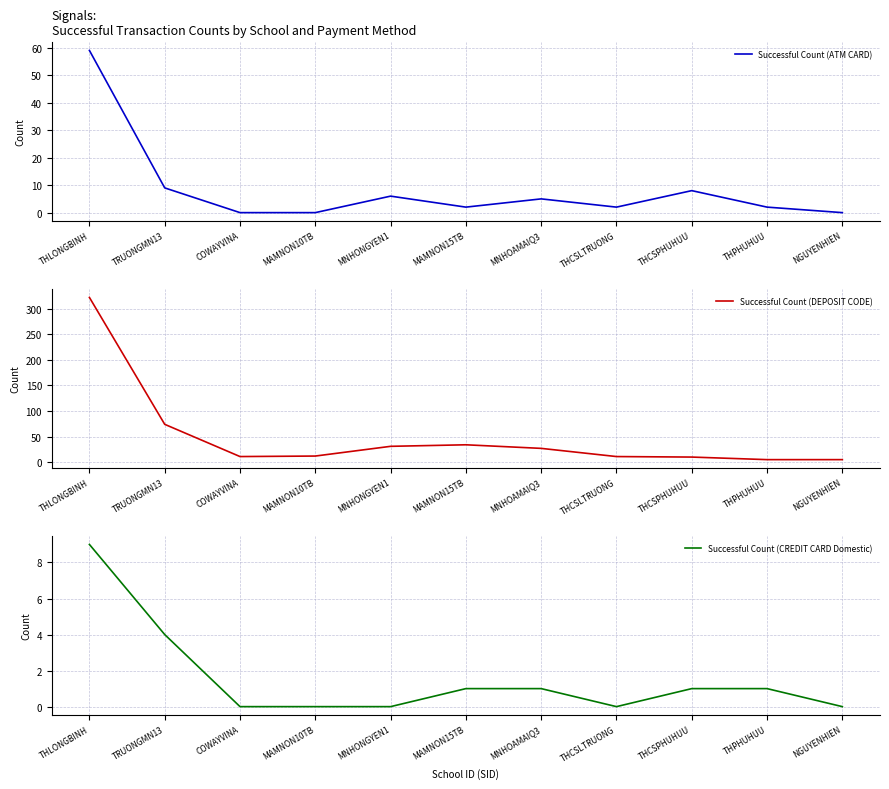

Between TRUONGMN13 and THCSPHUHUU, which is larger?

TRUONGMN13